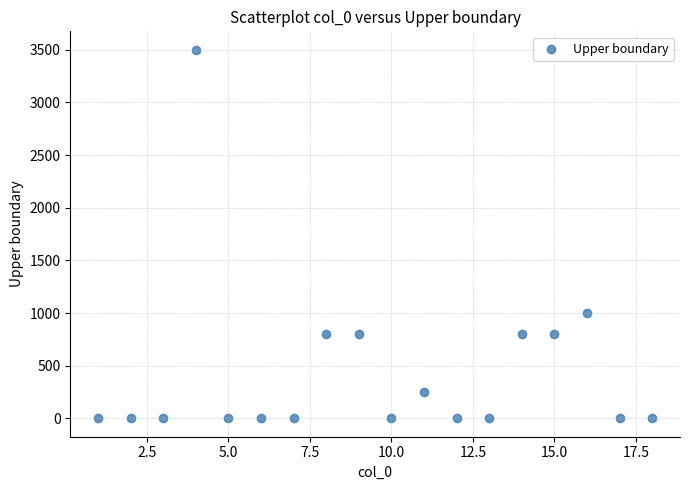

What Y value in the scatter plot is closest to 1750?

1000.0